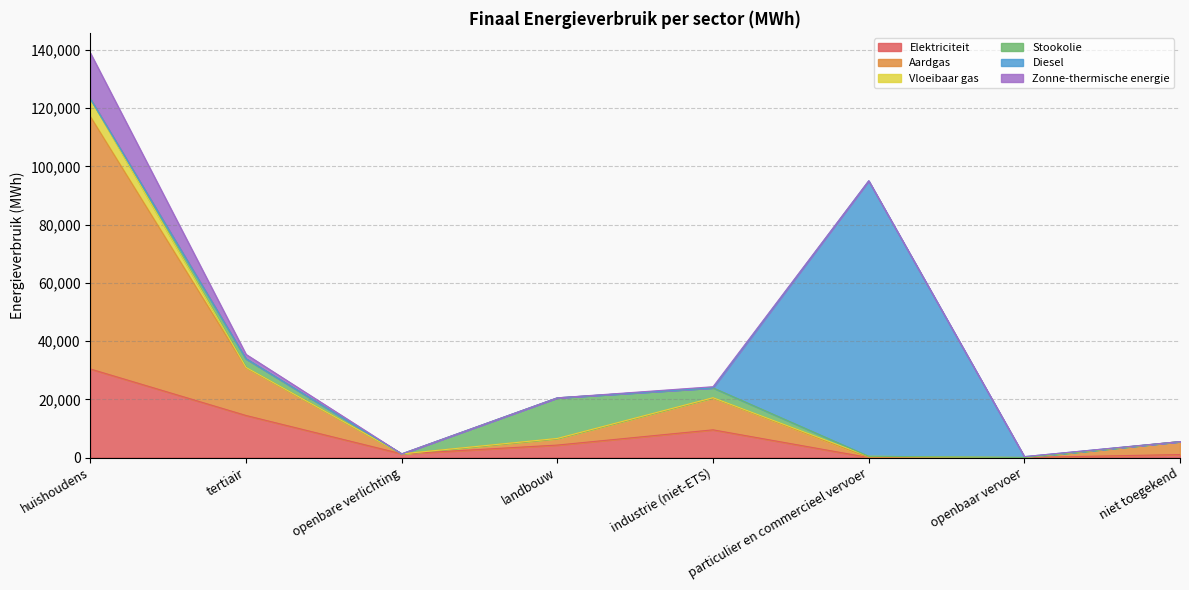

At which category is the sum across all series the highest?

huishoudens